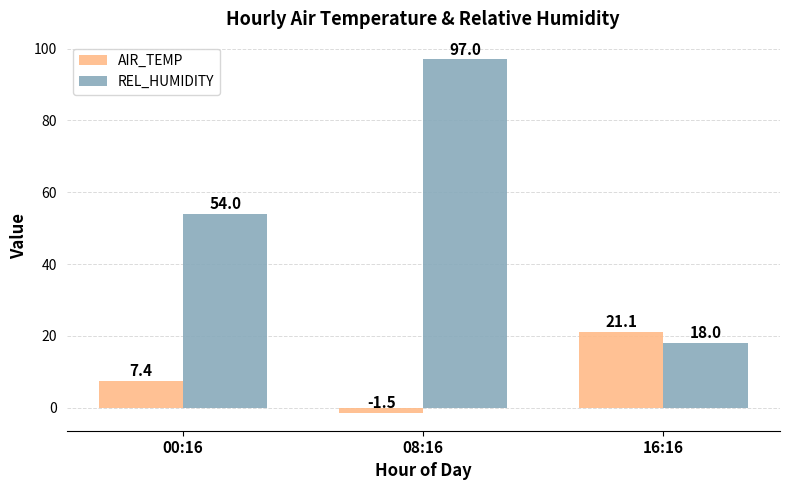

What value does the REL_HUMIDITY series have at 16:16?

18.0